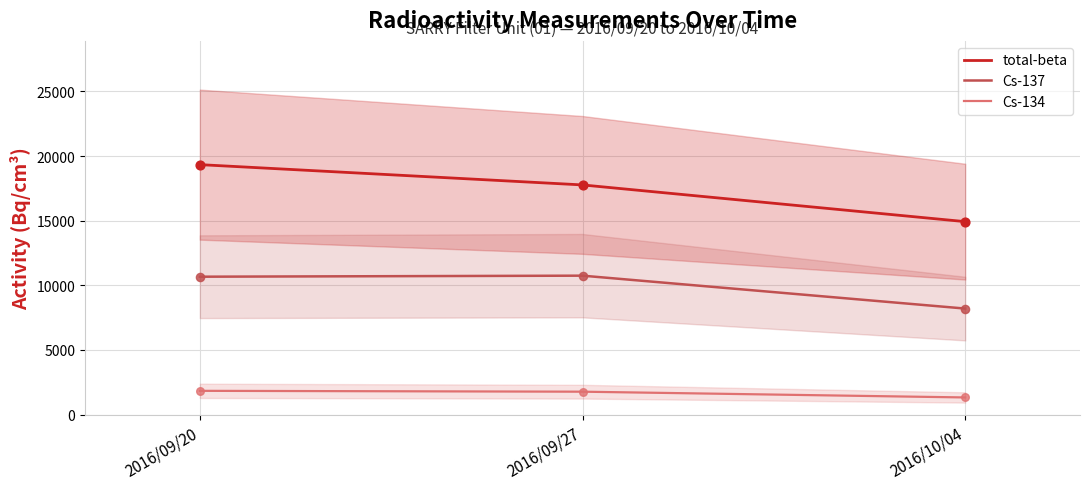

Is the value of total-beta at 2016/09/20 greater than the value of Cs-134 at 2016/09/27?

Yes